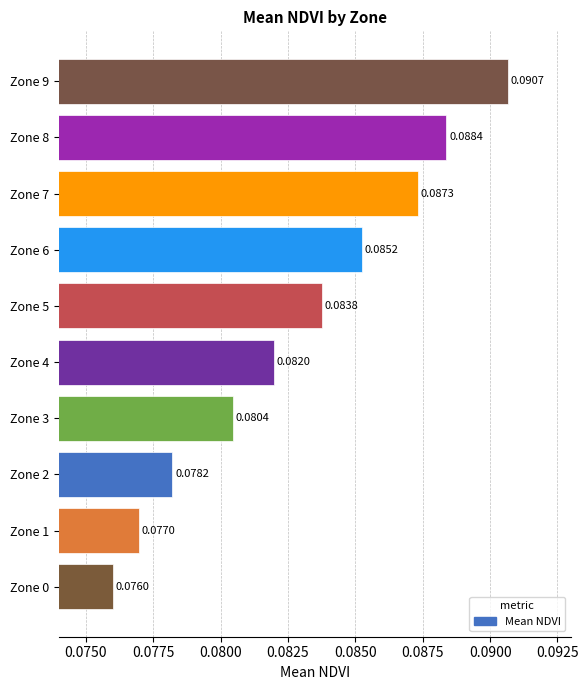

List the labels in order of value, largest first.

Zone 9, Zone 8, Zone 7, Zone 6, Zone 5, Zone 4, Zone 3, Zone 2, Zone 1, Zone 0